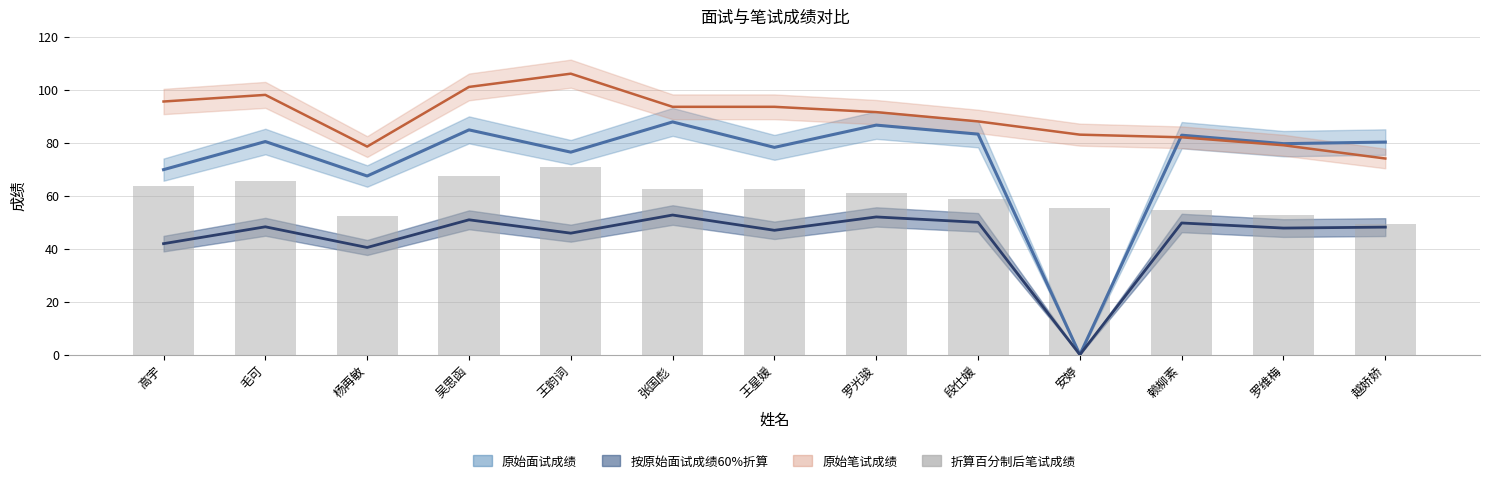

Does the chart contain stacked bars?

No